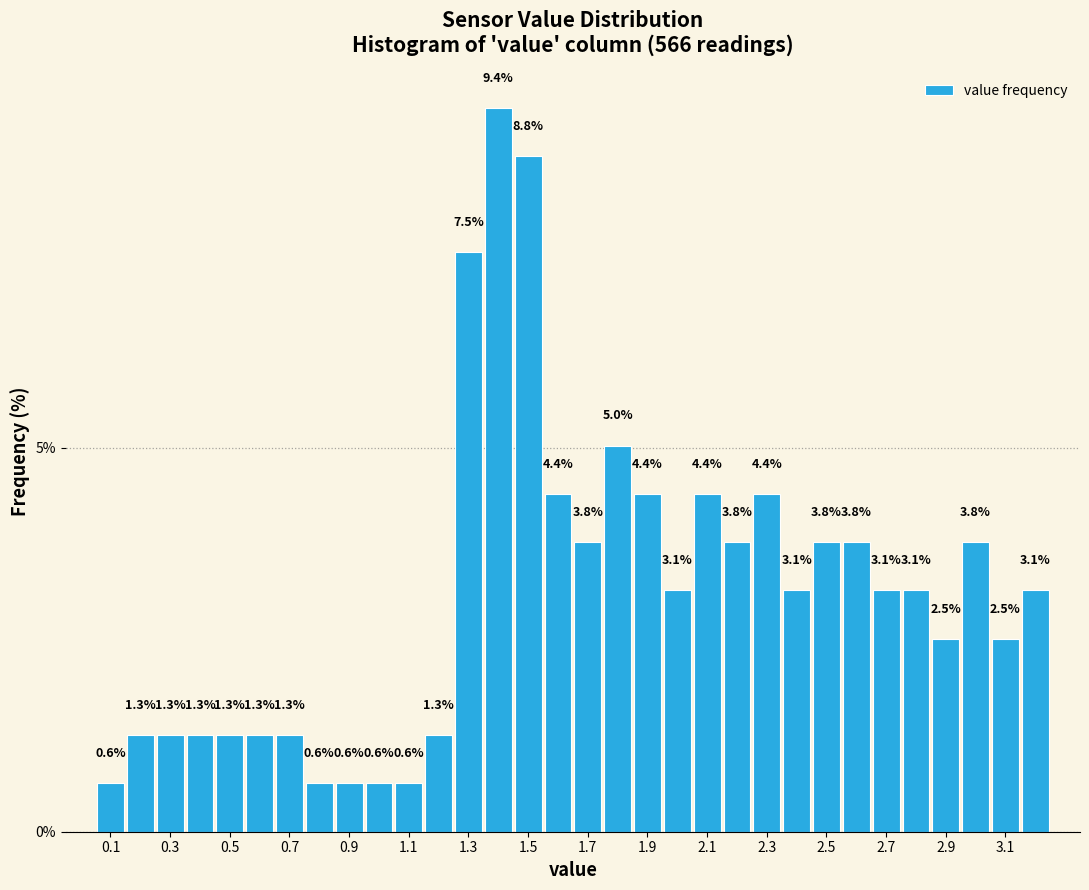

Reading left to right, list every bar in this chart as the range it spans on the x-axis followed by its height. The bar edges are not printed on the chart, so give them approximately, as read against the axis.

0.05 to 0.15: 0.6
0.15 to 0.25: 1.3
0.25 to 0.35: 1.3
0.35 to 0.45: 1.3
0.45 to 0.55: 1.3
0.55 to 0.65: 1.3
0.65 to 0.75: 1.3
0.75 to 0.85: 0.6
0.85 to 0.95: 0.6
0.95 to 1.05: 0.6
1.05 to 1.15: 0.6
1.15 to 1.25: 1.3
1.25 to 1.35: 7.5
1.35 to 1.45: 9.4
1.45 to 1.55: 8.8
1.55 to 1.65: 4.4
1.65 to 1.75: 3.8
1.75 to 1.85: 5.0
1.85 to 1.95: 4.4
1.95 to 2.05: 3.1
2.05 to 2.15: 4.4
2.15 to 2.25: 3.8
2.25 to 2.35: 4.4
2.35 to 2.45: 3.1
2.45 to 2.55: 3.8
2.55 to 2.65: 3.8
2.65 to 2.75: 3.1
2.75 to 2.85: 3.1
2.85 to 2.95: 2.5
2.95 to 3.05: 3.8
3.05 to 3.15: 2.5
3.15 to 3.25: 3.1